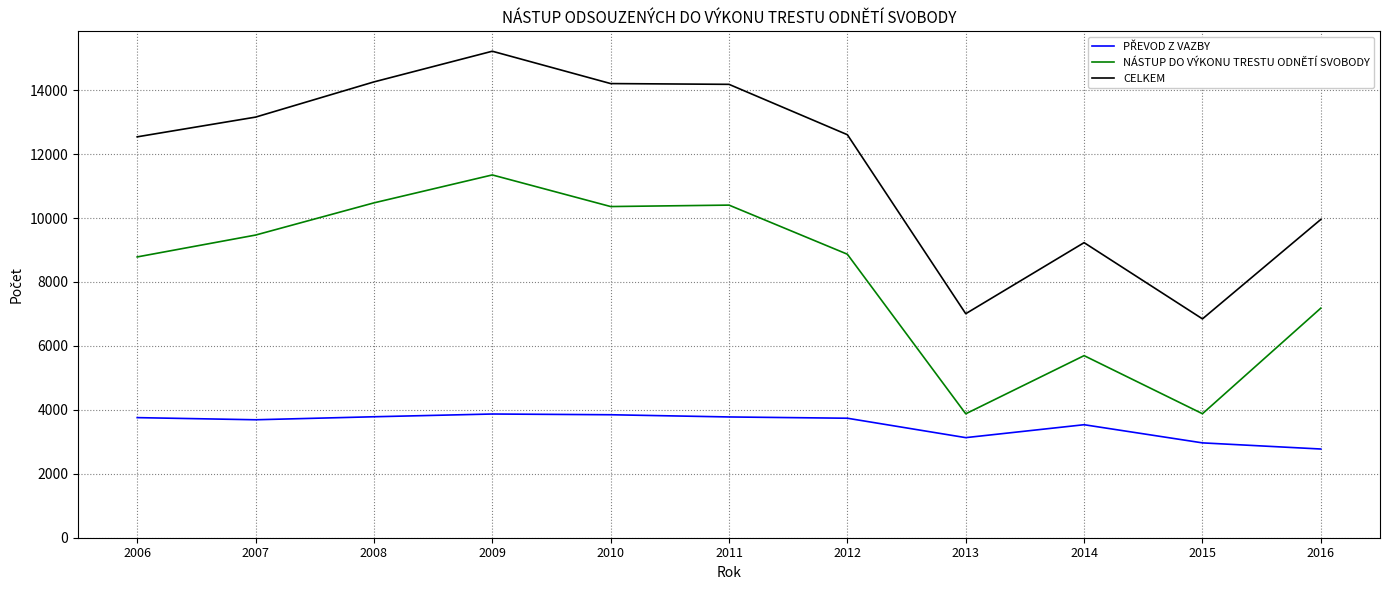

At which category is the sum across all series the highest?

2009